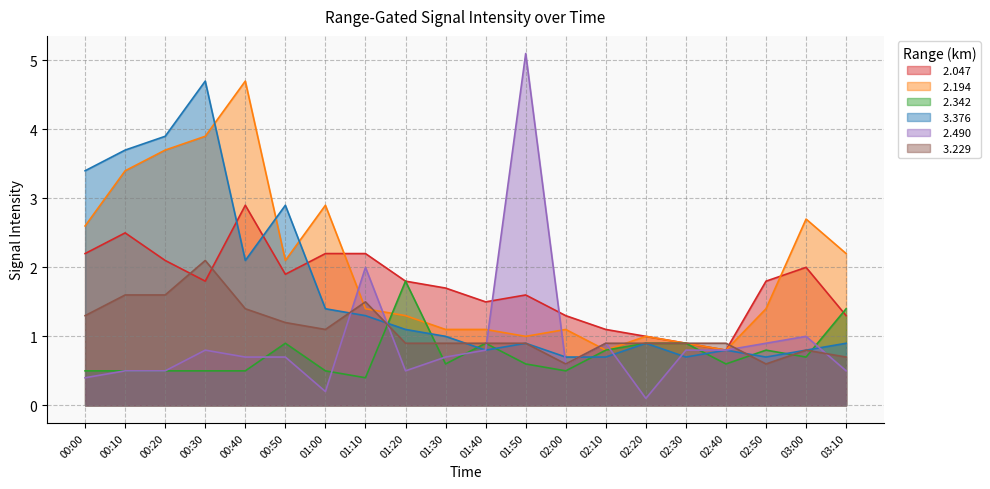

What is the total value across all series at 00:40?

12.3